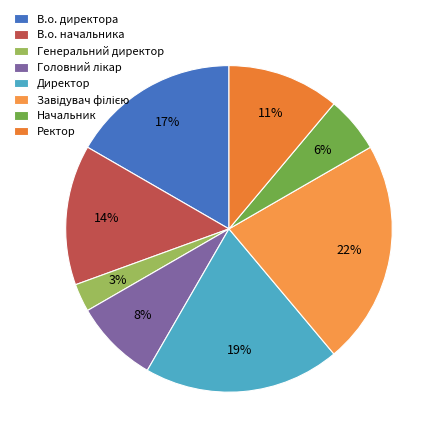

Which has a higher value, В.о. директора or Генеральний директор?

В.о. директора